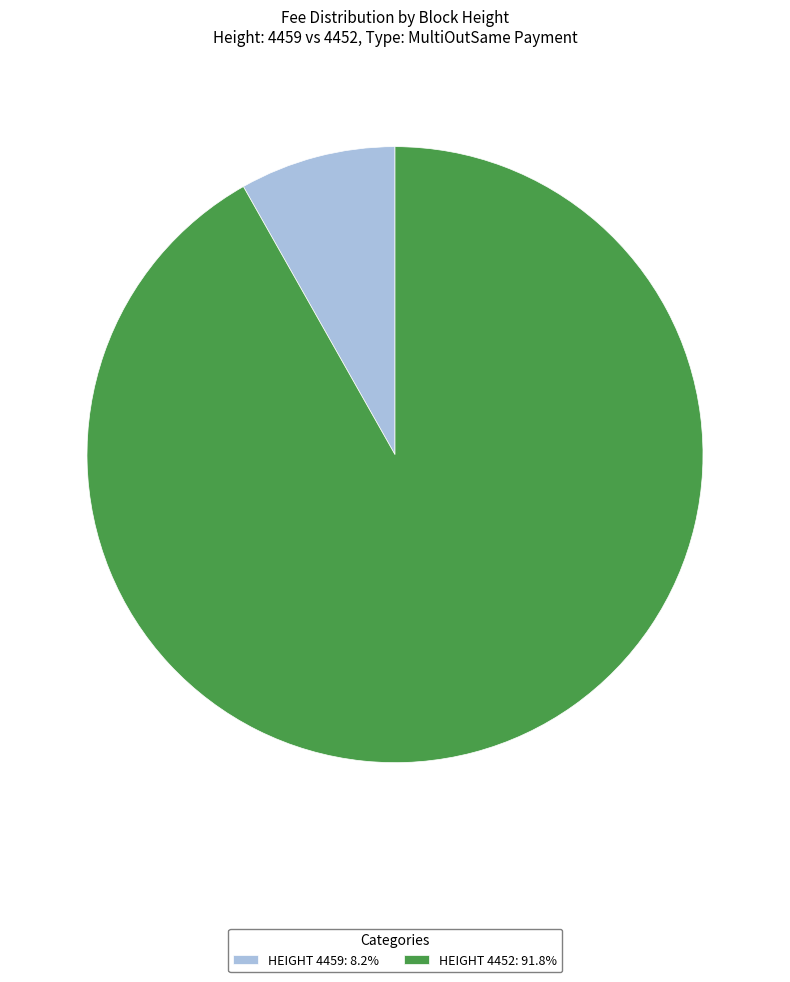

Does HEIGHT 4452: 91.8% represent more than half of the total?

Yes